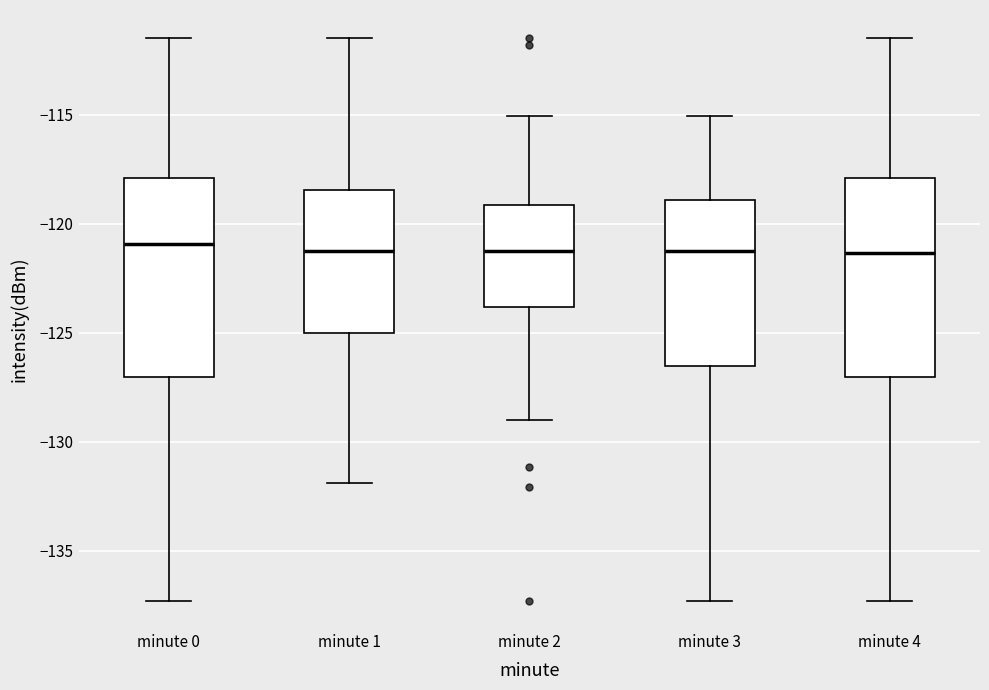

Where does the upper whisker of the box for minute 2 end on the y-axis? The values are not printed on the chart, so give them approximately, as read against the axis.

-115.0